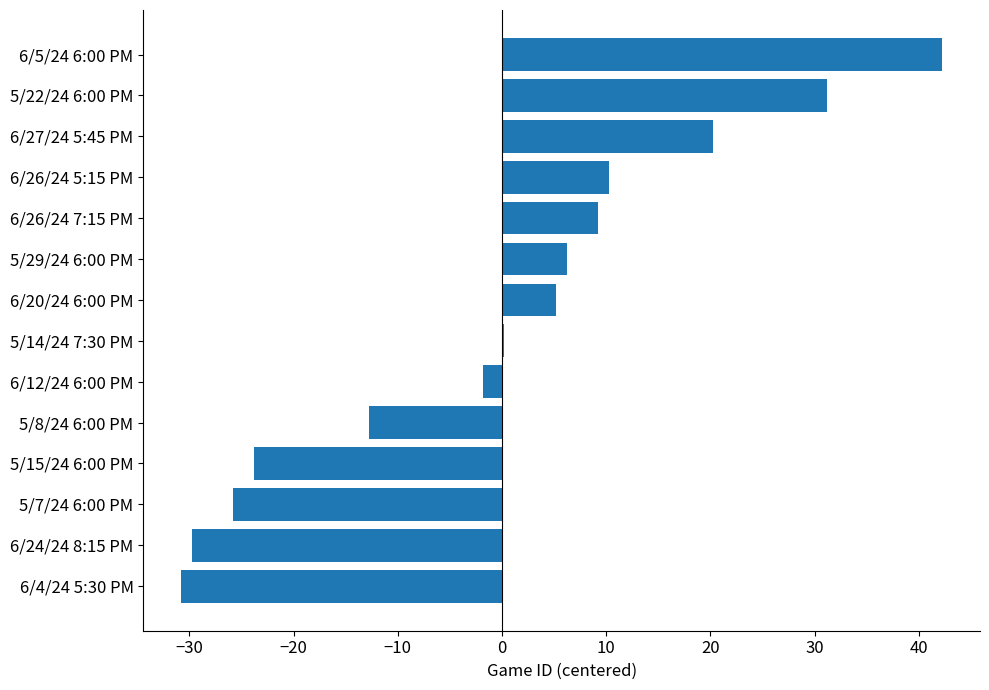

What is the ratio of the value at 6/5/24 6:00 PM to the value at 6/26/24 5:15 PM?

4.1